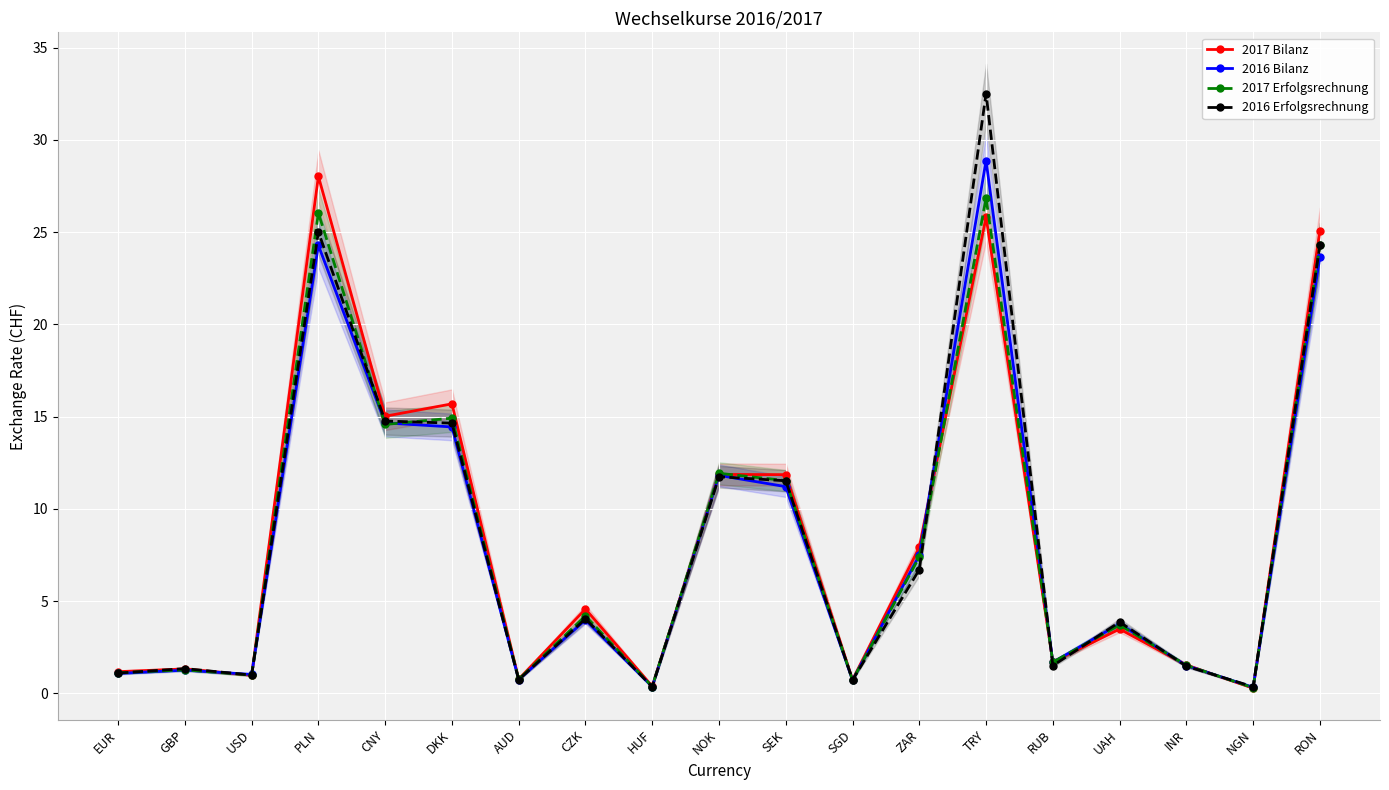

Where is the first local maximum for 2017 Erfolgsrechnung?

GBP